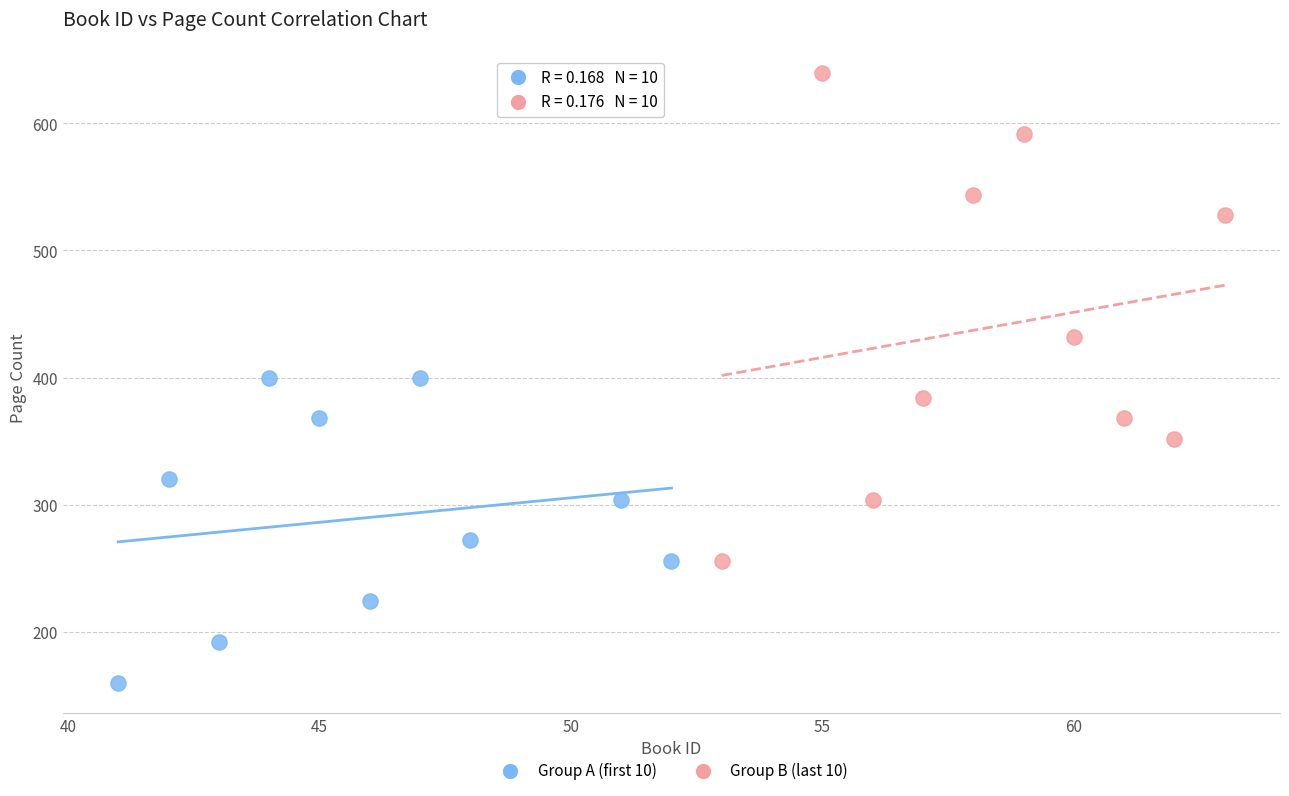

Which series contains the lowest Y value?

Group A (first 10)